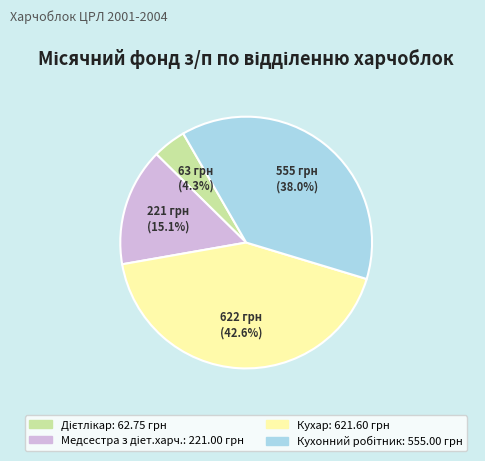

Which category has the biggest portion of the pie?

Кухар